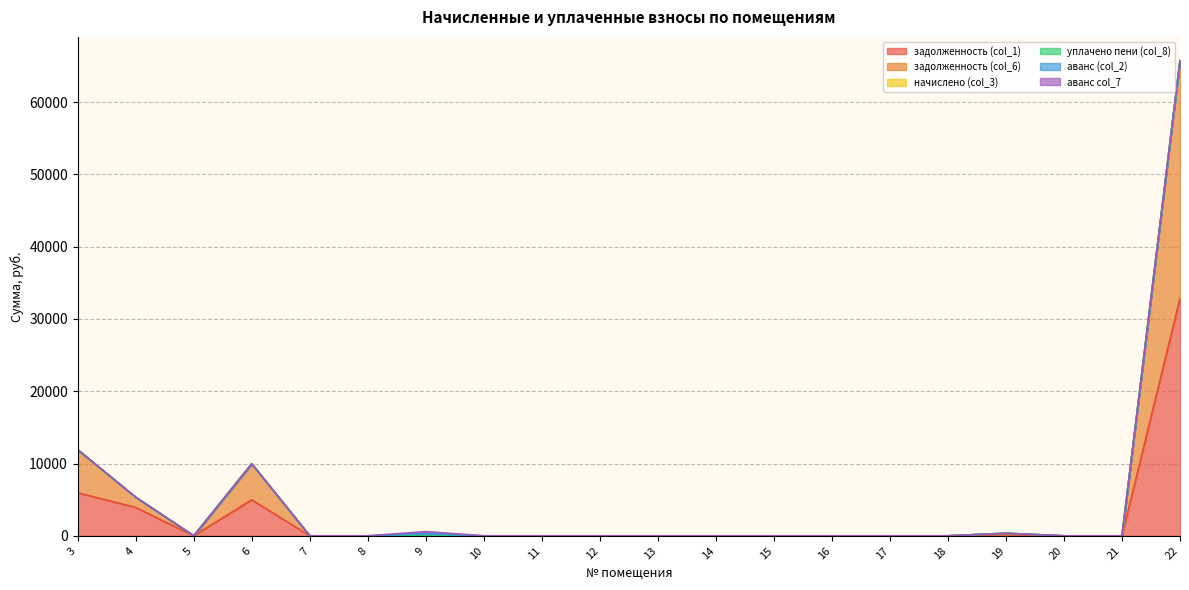

The задолженность (col_1) series shows 0.0 at 5. True or false?

True